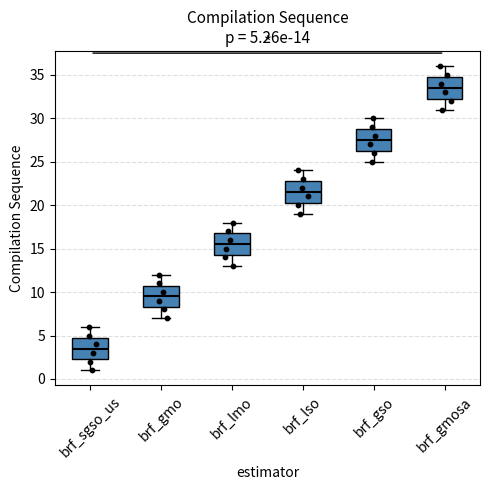

Which box has the lowest median line?

brf_sgso_us